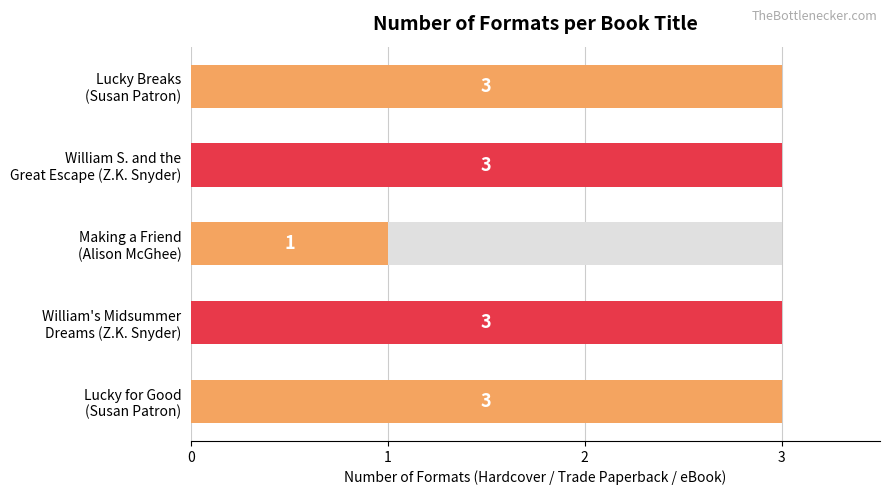

Rank the categories by value from highest to lowest.

Lucky for Good (Susan Patron), William's Midsummer Dreams (Z.K. Snyder), William S. and the Great Escape (Z.K. Snyder), Lucky Breaks (Susan Patron), Making a Friend (Alison McGhee)